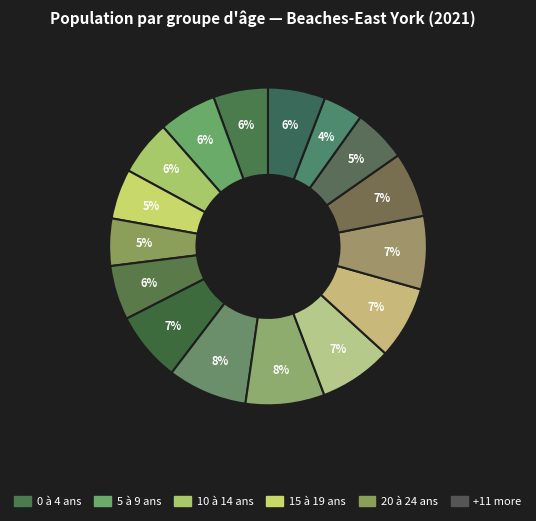

How many segments does this pie chart have?

16